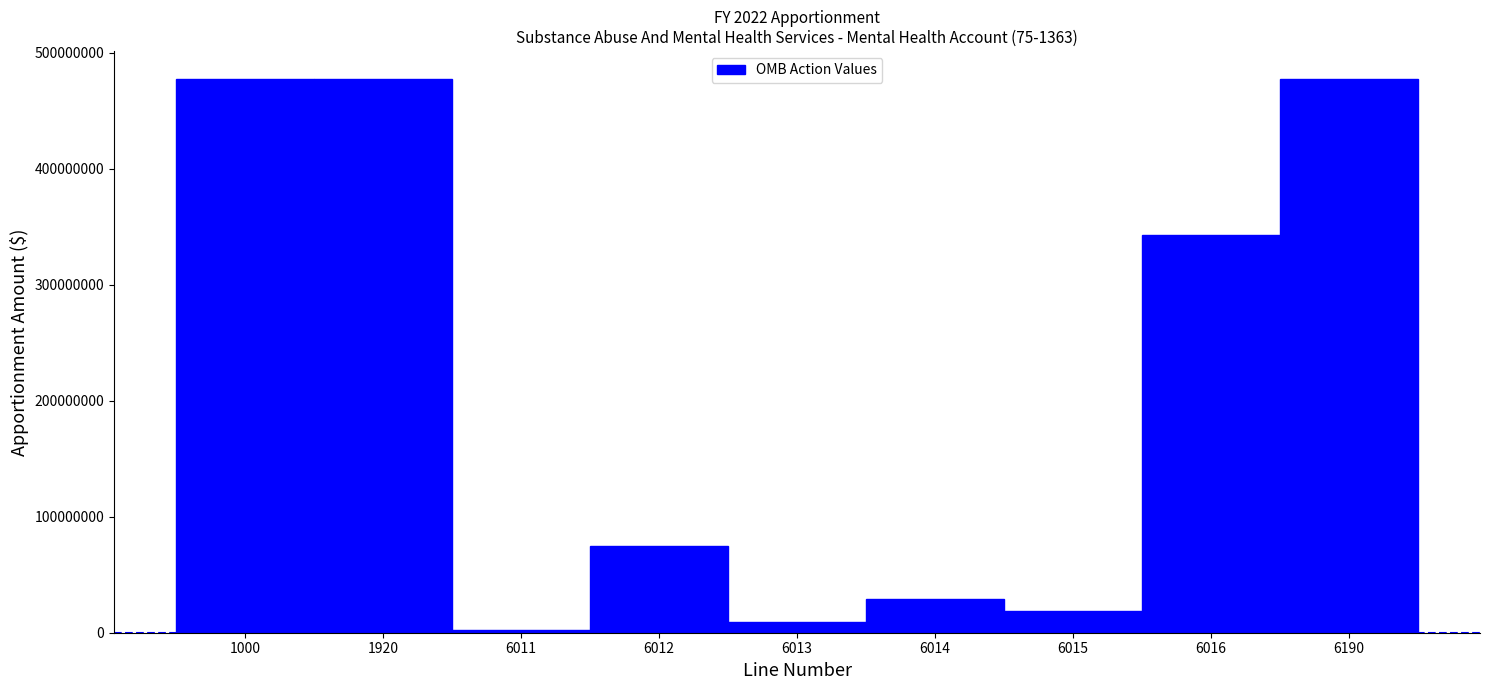

Reading left to right, what are all the values shown in this chart?

1000=477552169	1920=477552169	6011=2758372	6012=75000000	6013=8950000	6014=29250000	6015=18758748	6016=342835049	6190=477552169